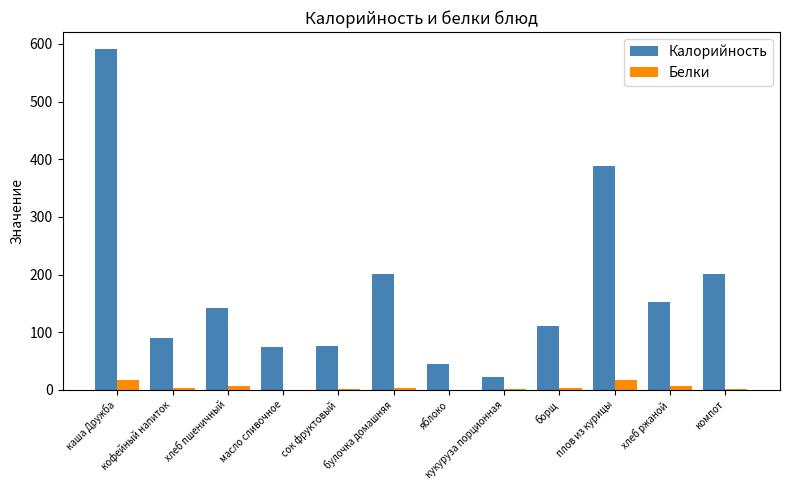

True or false: Калорийность has a value of 89.2 at кофейный напиток.

True